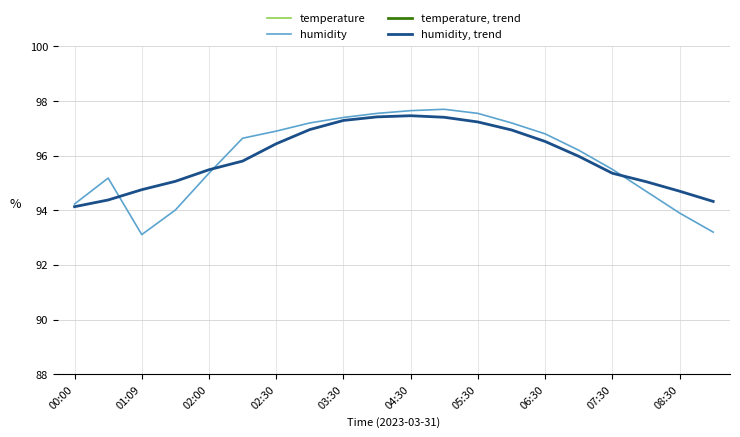

Rank the series by their maximum value, from lowest to highest.

temperature, trend, temperature, humidity, trend, humidity